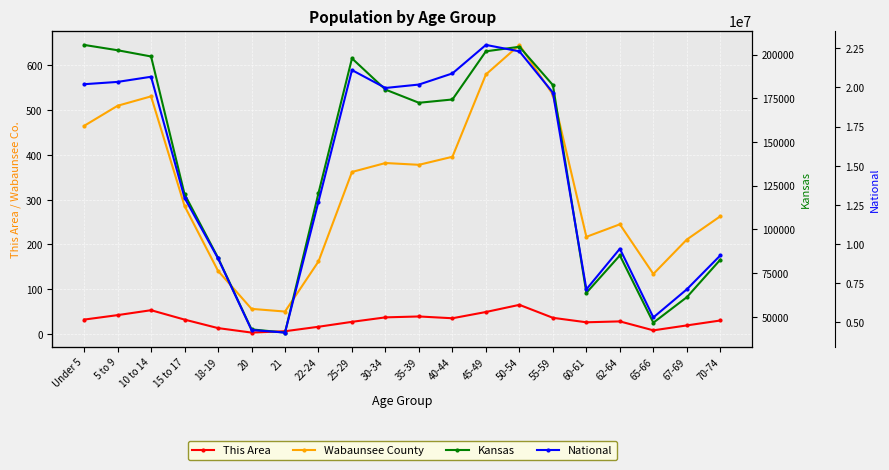

At which category is the sum across all series the highest?

45-49